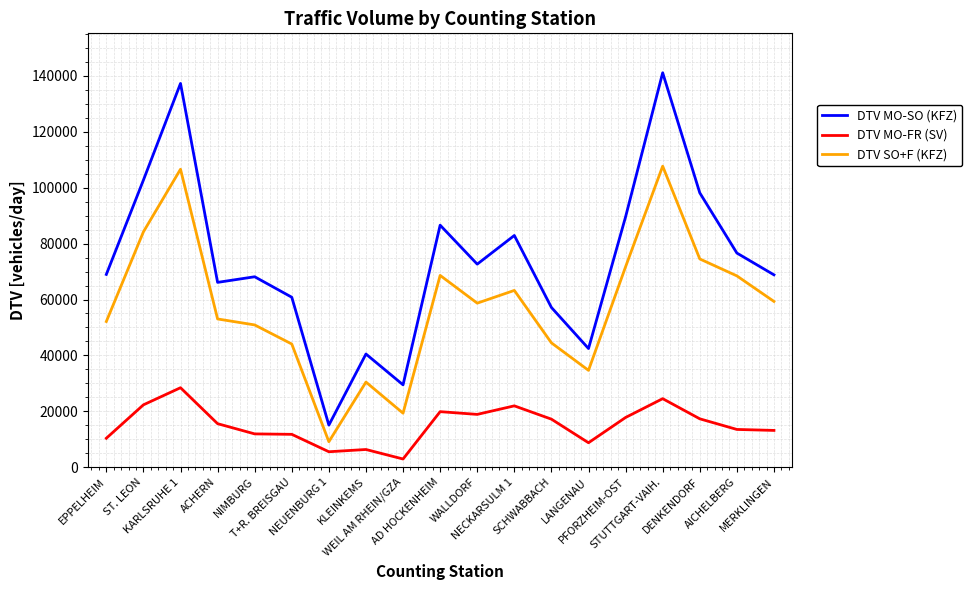

True or false: DTV MO-FR (SV) and DTV SO+F (KFZ) cross at least once.

False